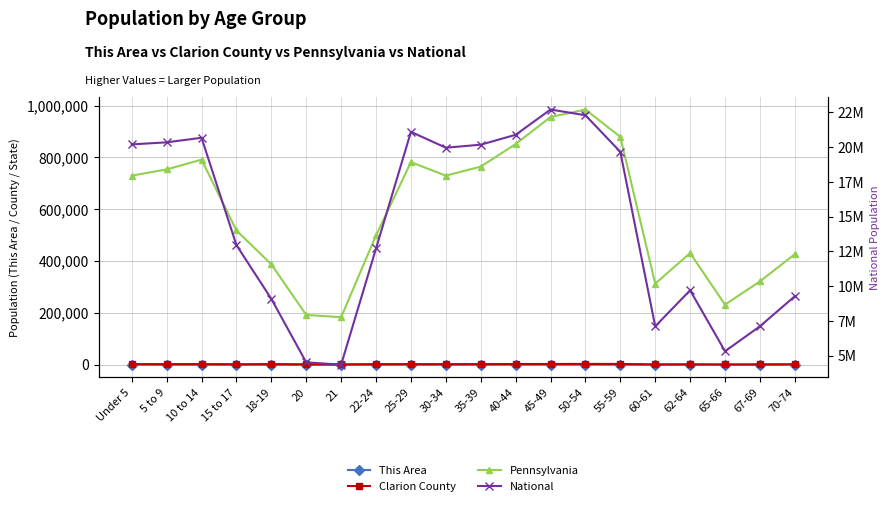

How many lines are shown in the chart?

4